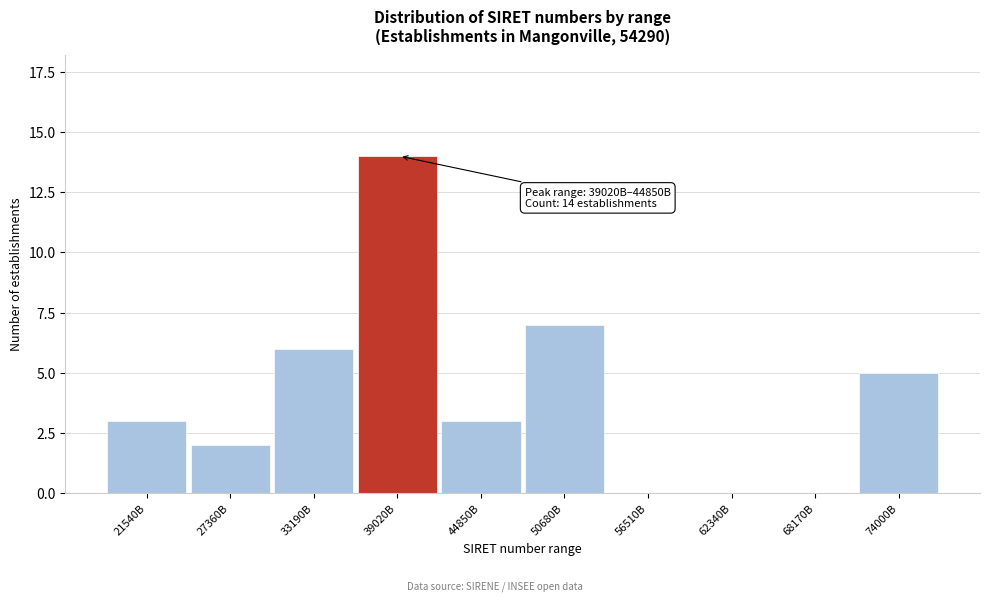

Reading left to right, transcribe all the data shown in this chart.

21540B=3	27360B=2	33190B=6	39020B=14	44850B=3	50680B=7	56510B=0	62340B=0	68170B=0	74000B=5